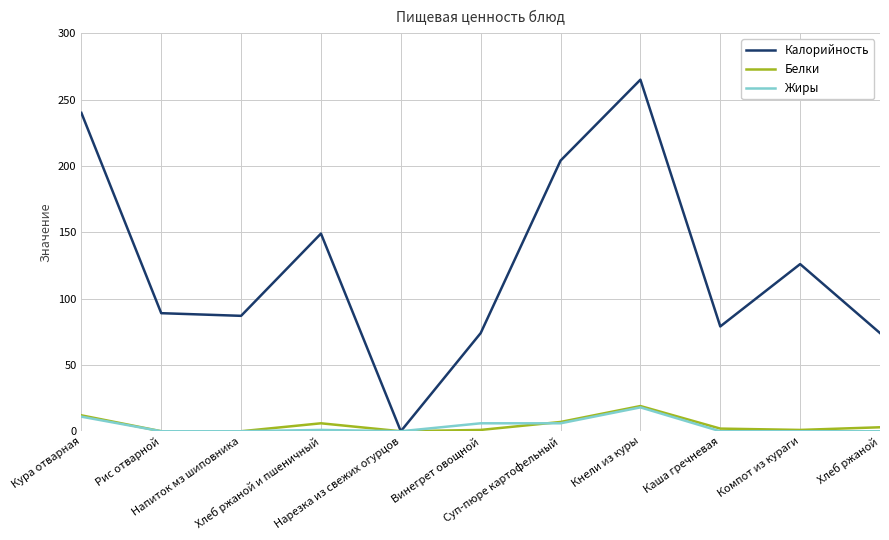

What is the difference between the highest and lowest values at Компот из кураги?

126